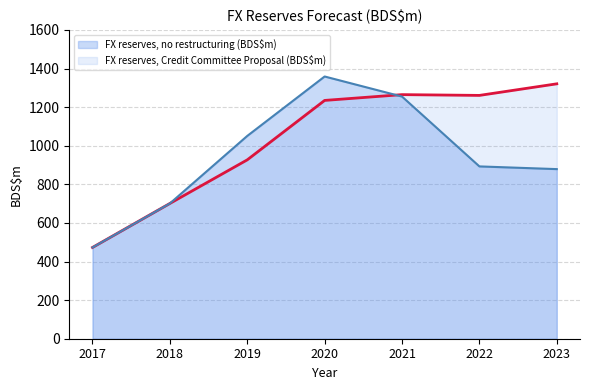

How many data points in FX reserves, no restructuring (BDS$m) are above 893?

3